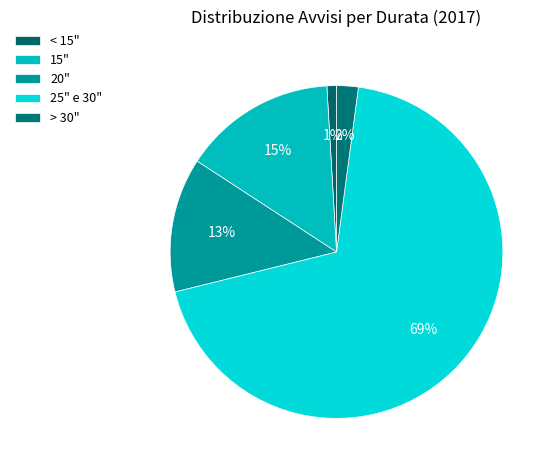

To the nearest percent, what is the difference between the largest and smallest slice percentages?

68%